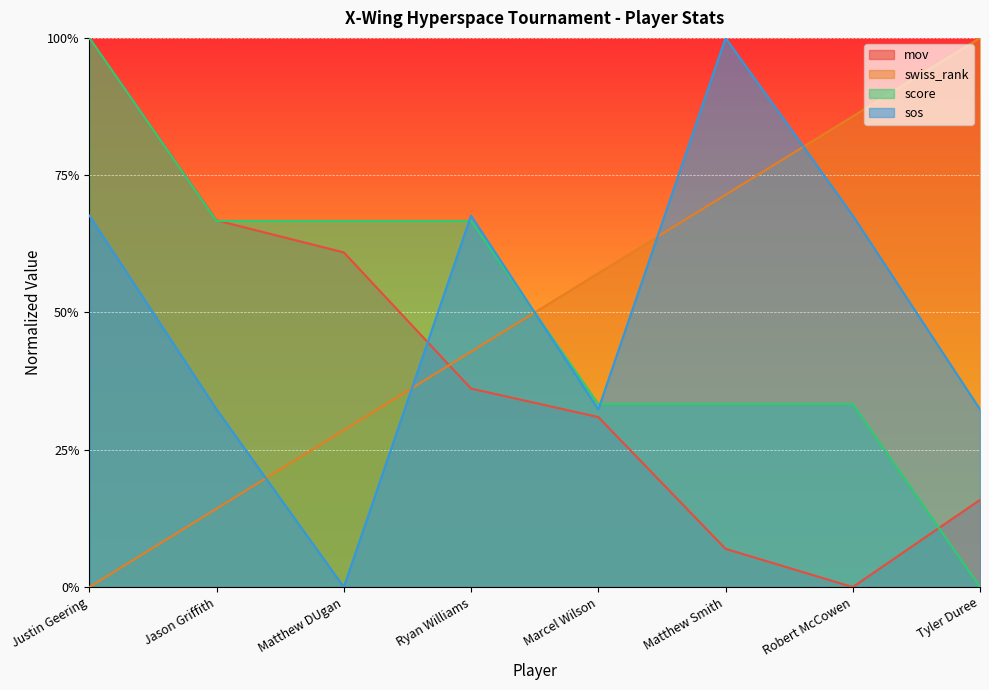

Between which two adjacent categories do sos and score first intersect?

Matthew DUgan and Ryan Williams